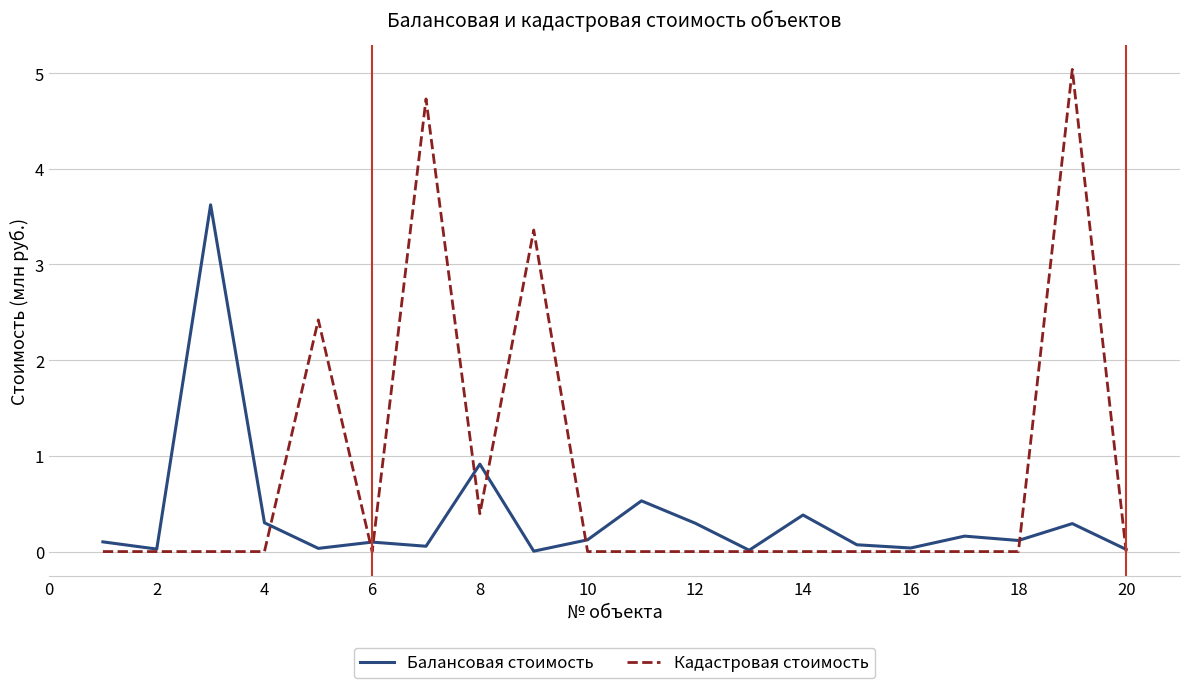

Which series has the largest total across all categories?

Кадастровая стоимость